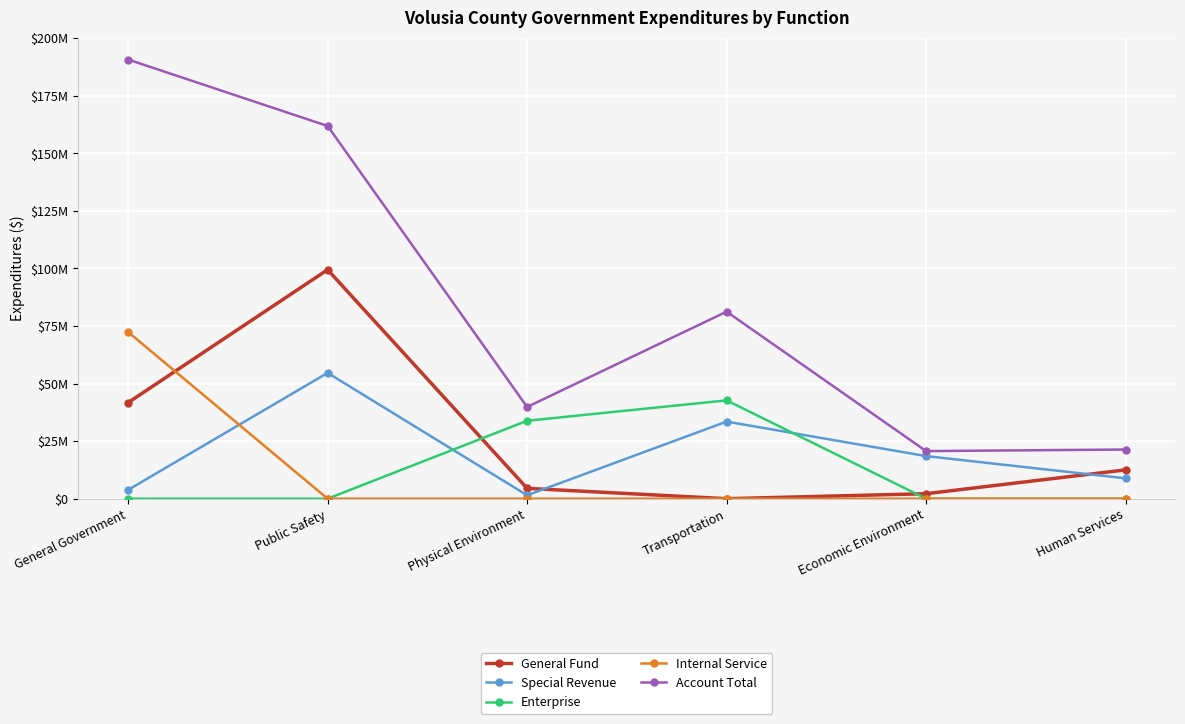

At which category is the sum across all series the highest?

Public Safety